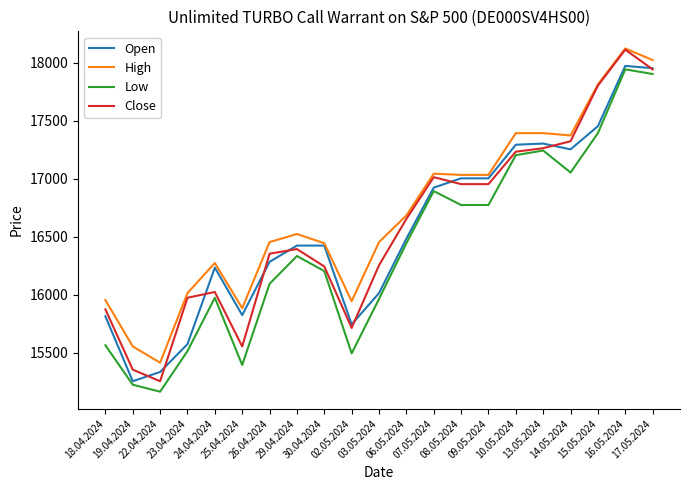

What are all the series names shown in the legend?

Open, High, Low, Close